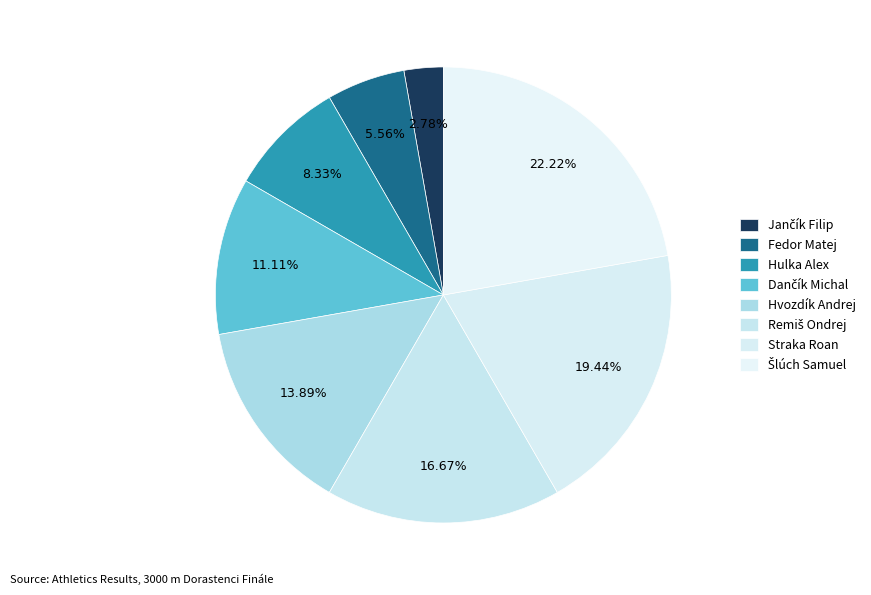

To the nearest percent, what is the difference between the Hvozdík Andrej and Hulka Alex slice percentages?

6%